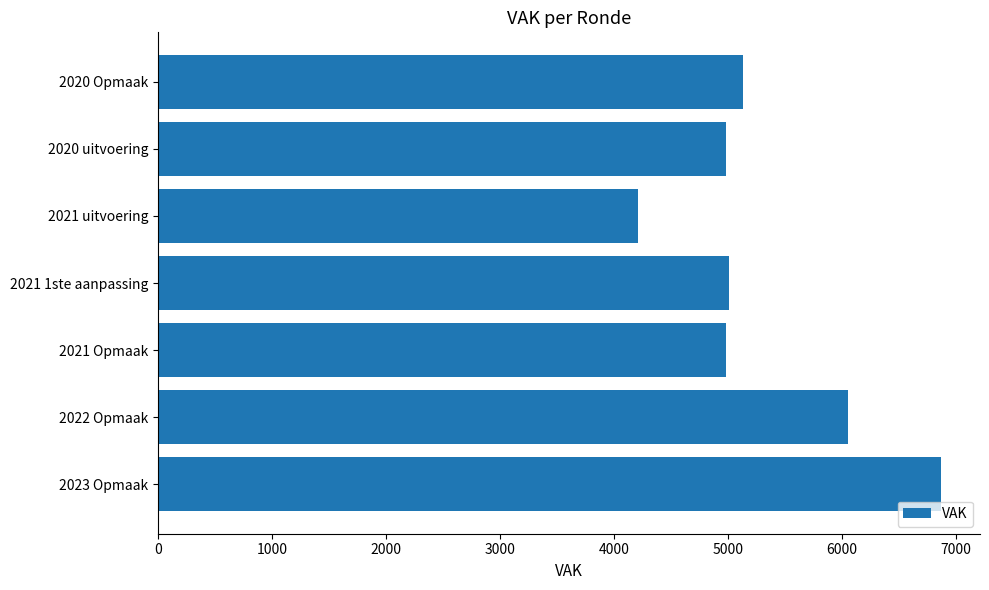

Is it true that the value at 2021 uitvoering is 4206?

True